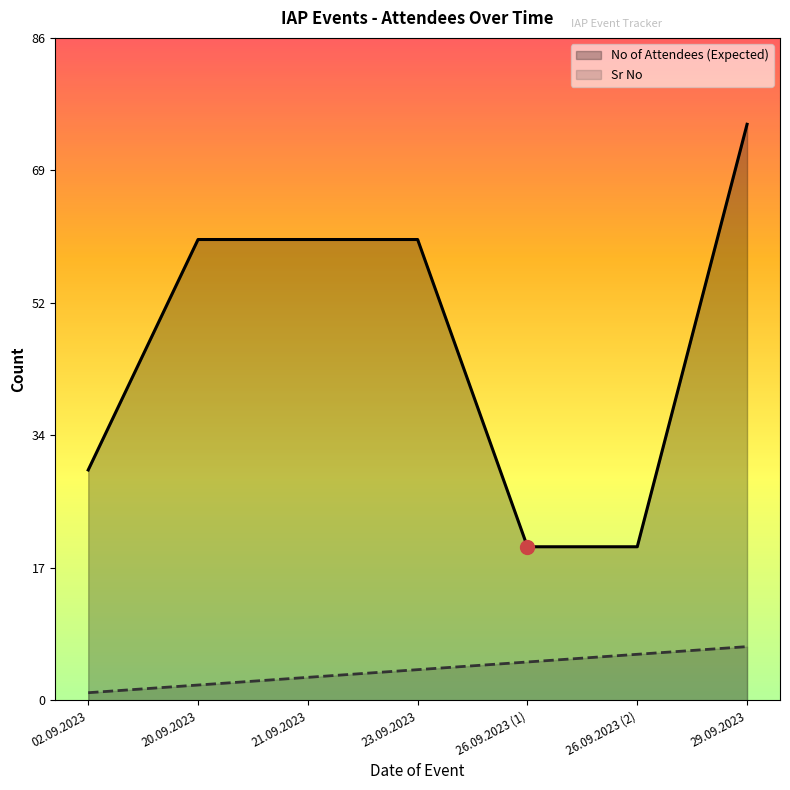

What is the average value of the Sr No series?

4